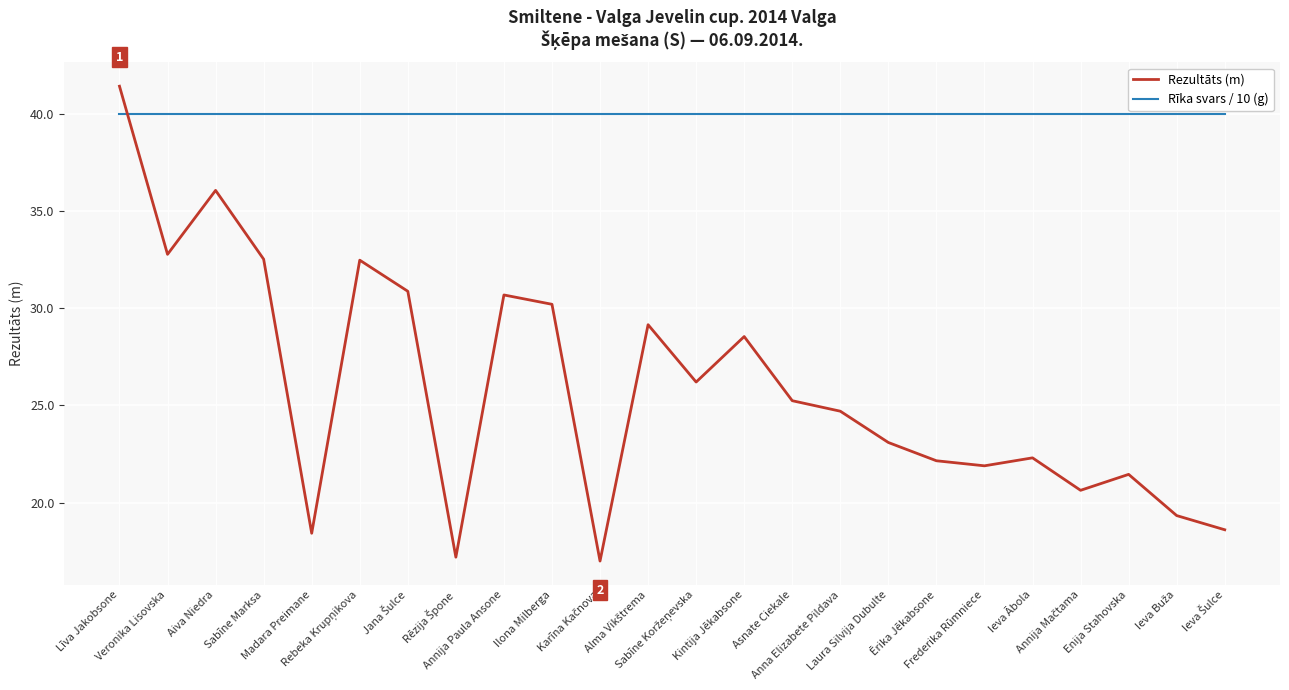

Which series has the largest range (max minus min)?

Rezultāts (m)